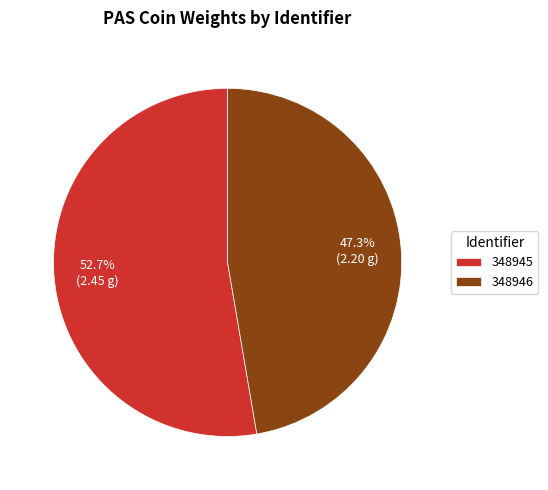

Is it true that 348946 is 47% of the pie?

True